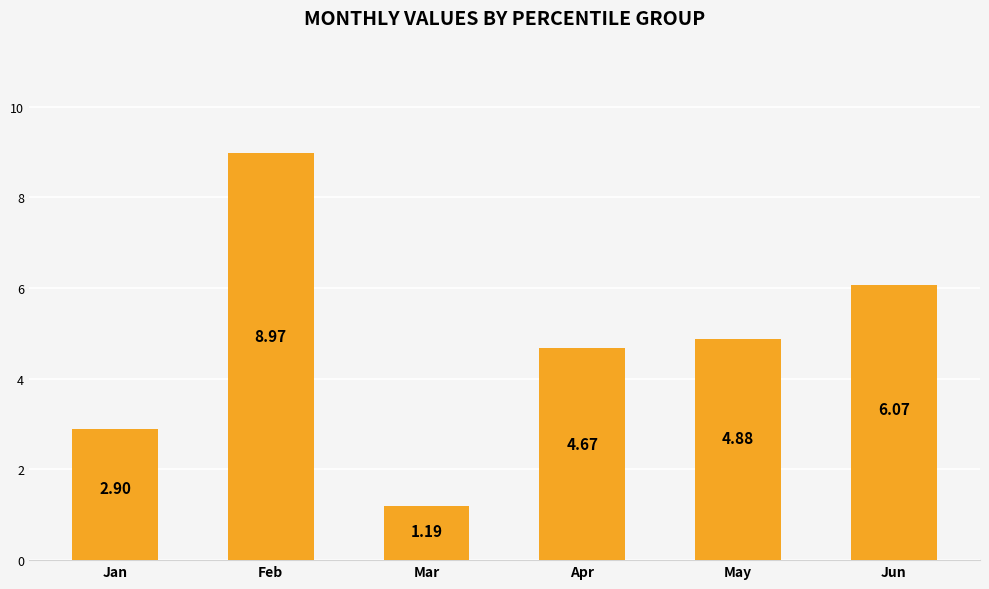

At which category does the chart reach its minimum across all series?

Mar